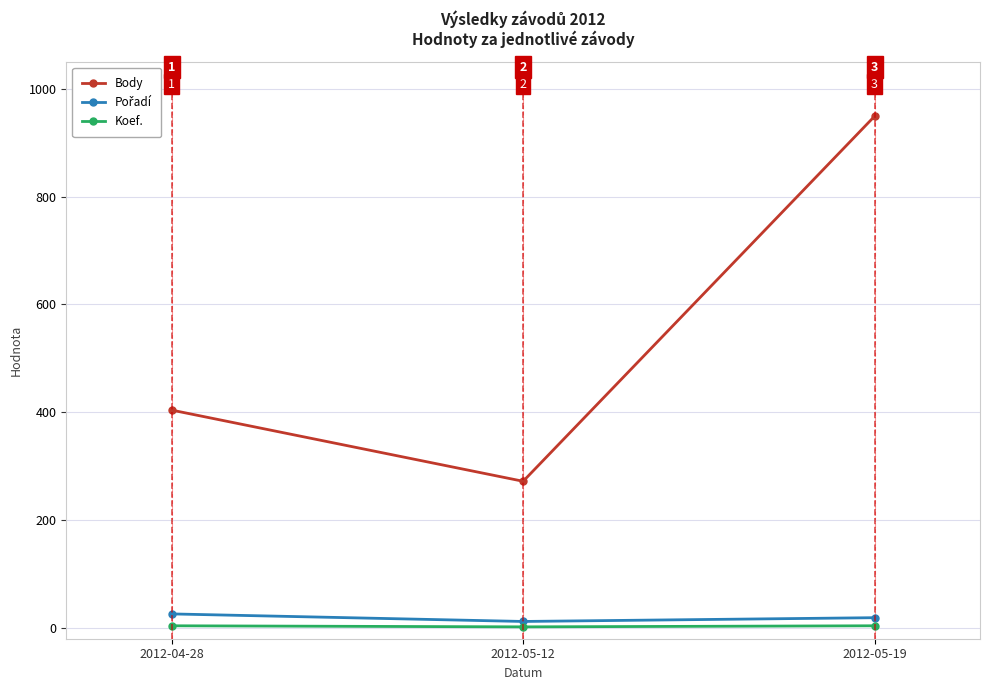

Which series has the largest range (max minus min)?

Body